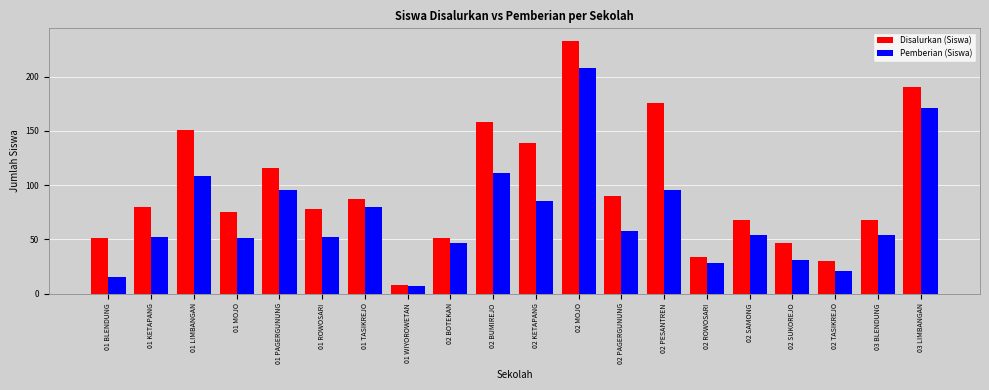

What is the maximum value for Disalurkan (Siswa)?

233